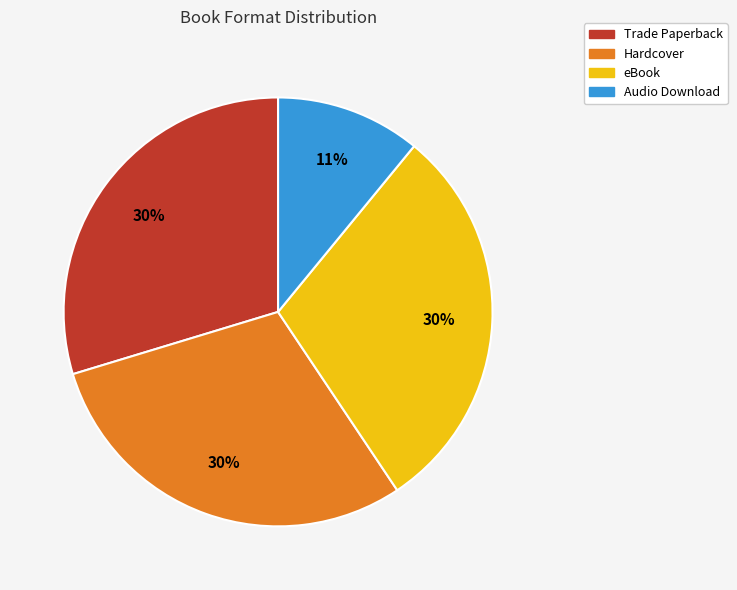

Is the sum of Audio Download and Hardcover greater than half?

No